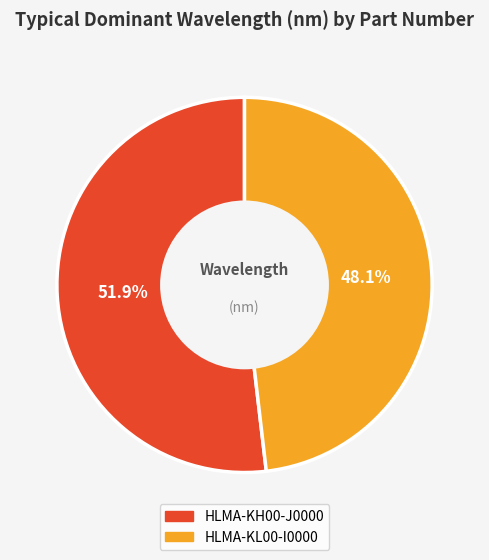

Rank the categories by value from highest to lowest.

HLMA-KH00-J0000, HLMA-KL00-I0000